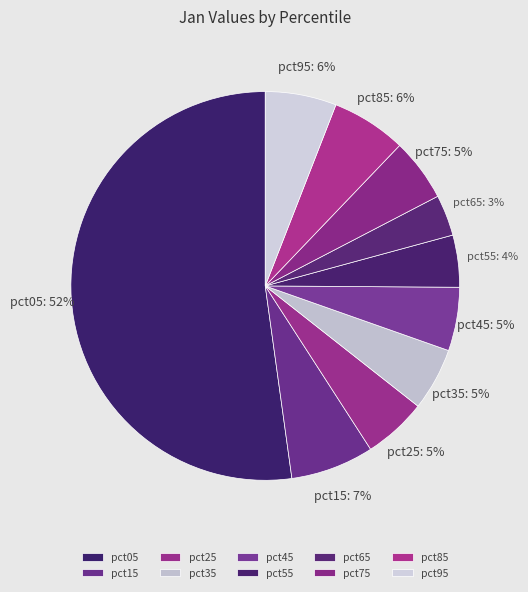

Rank the categories by value from highest to lowest.

pct05, pct15, pct85, pct95, pct45, pct25, pct75, pct35, pct55, pct65